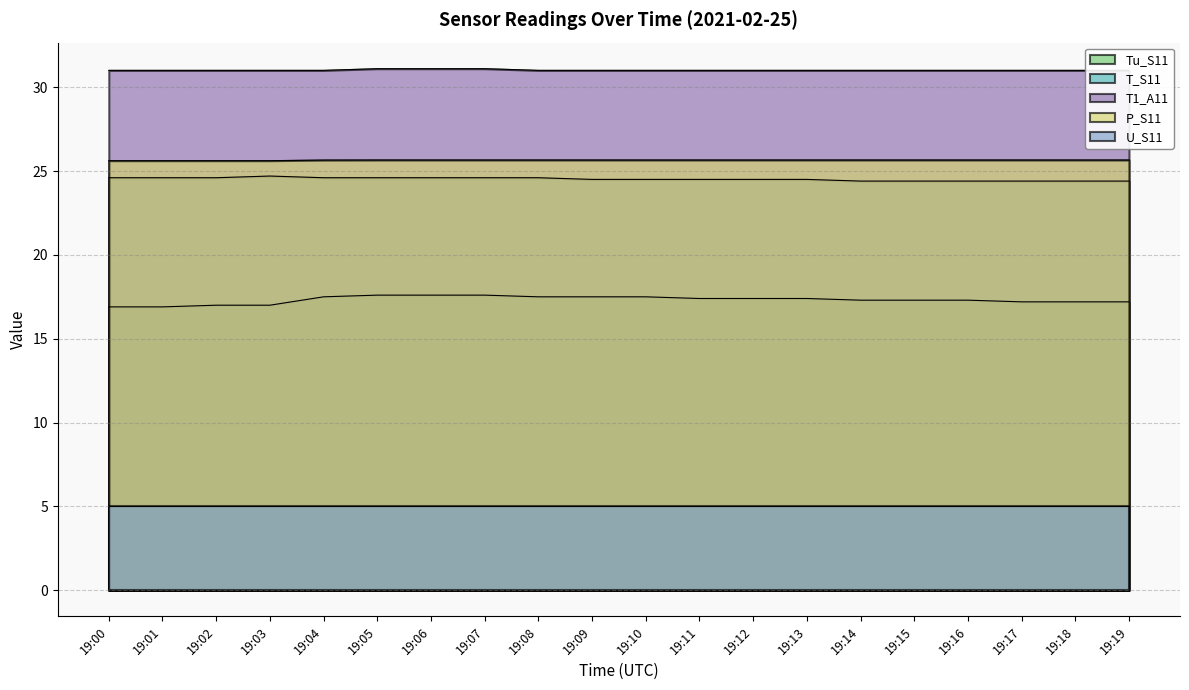

Between 19:06 and 19:02, which is larger?

19:06